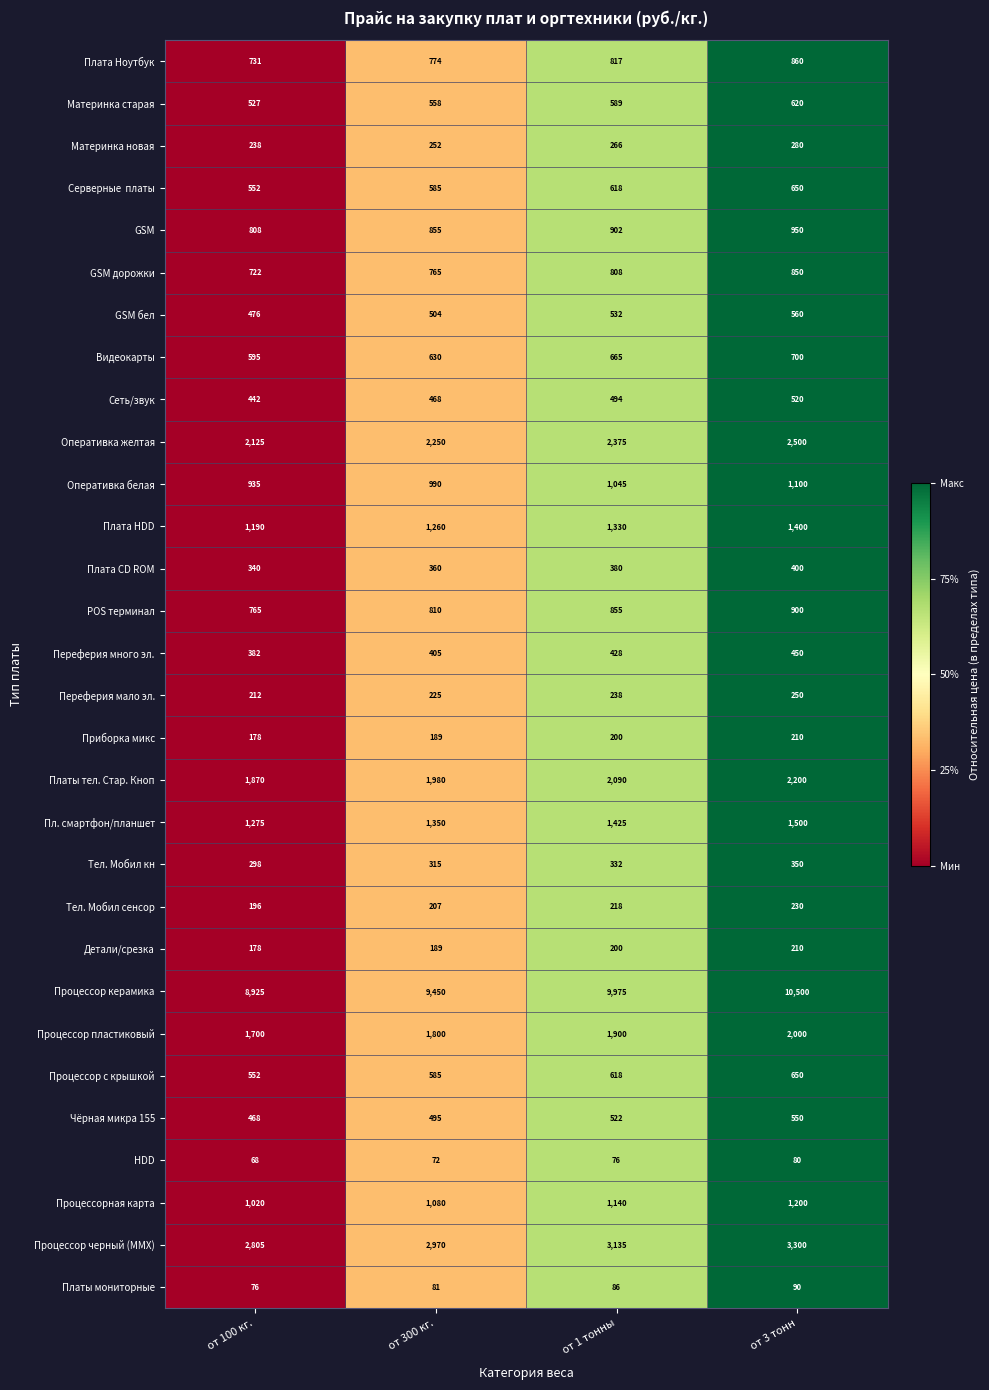

The Материнка новая series shows 93 at от 3 тонн. True or false?

False